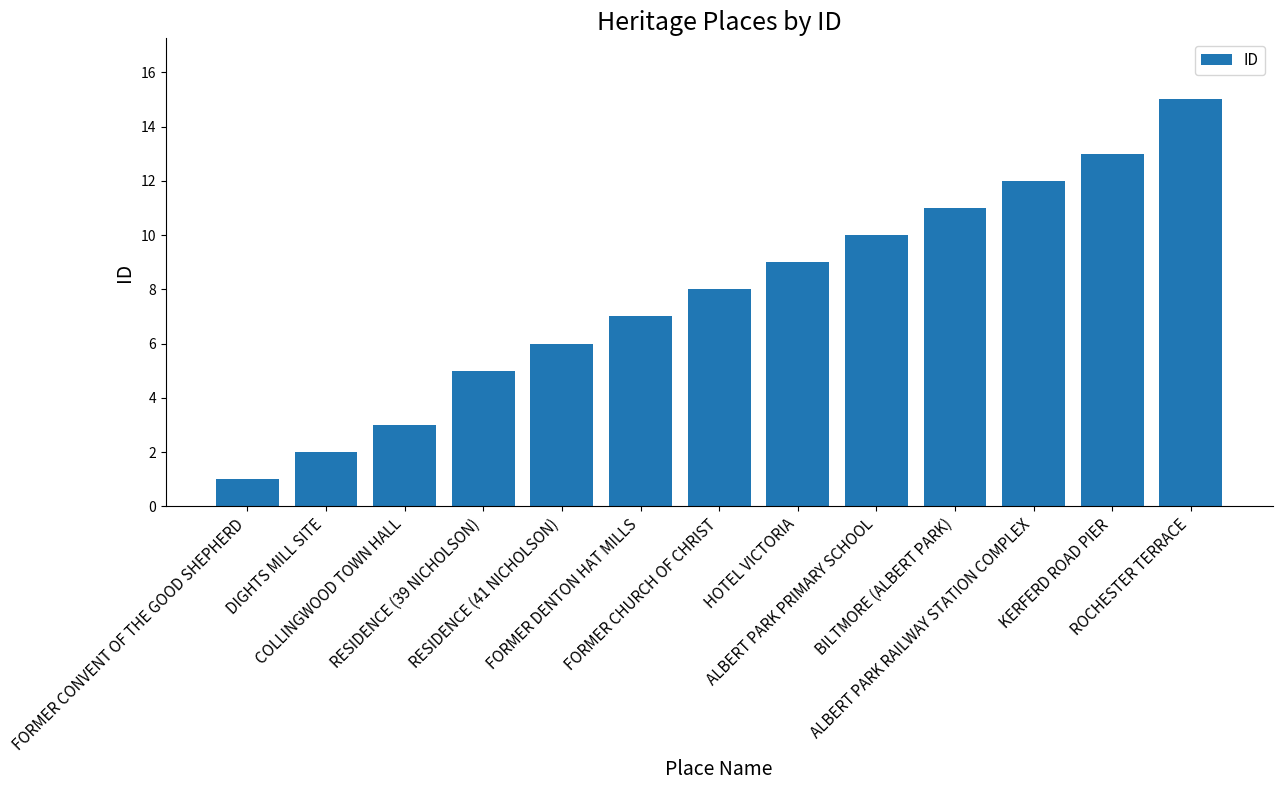

What is the ratio of the value at DIGHTS MILL SITE to the value at ALBERT PARK PRIMARY SCHOOL?

0.2